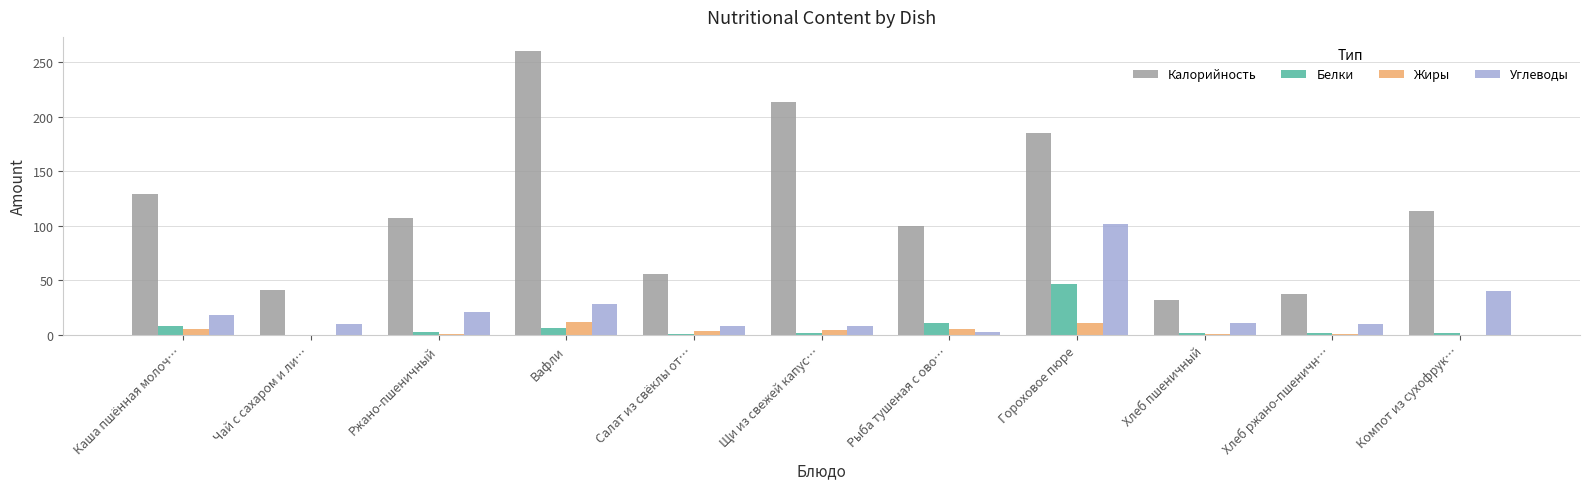

Which series changed the most between Чай с сахаром и ли… and Хлеб пшеничный?

Калорийность